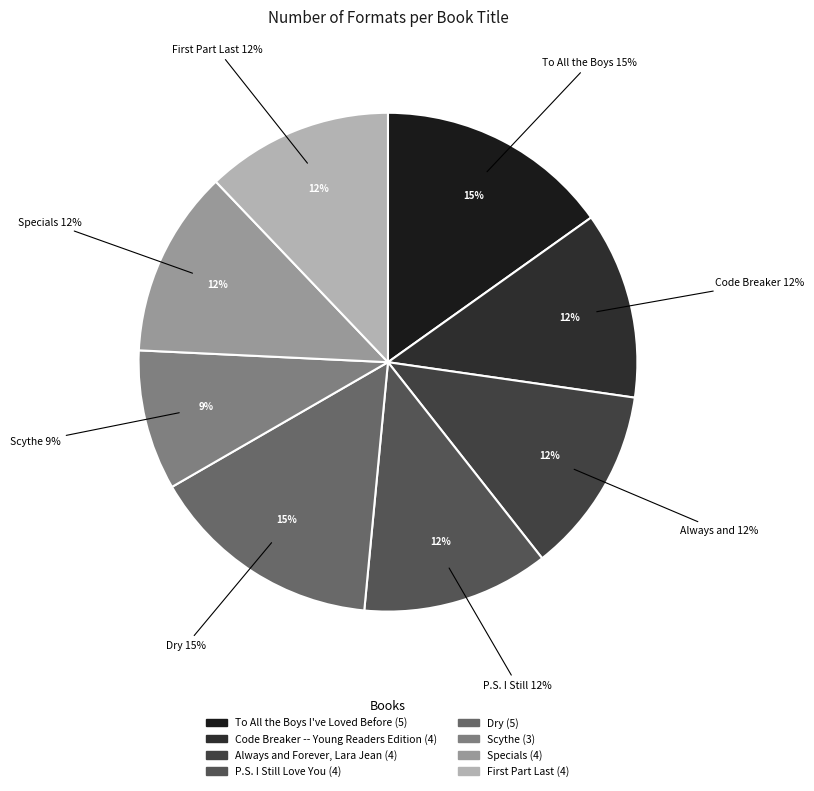

Approximately how many times larger is the value at Always and Forever, Lara Jean compared to P.S. I Still Love You?

1.0